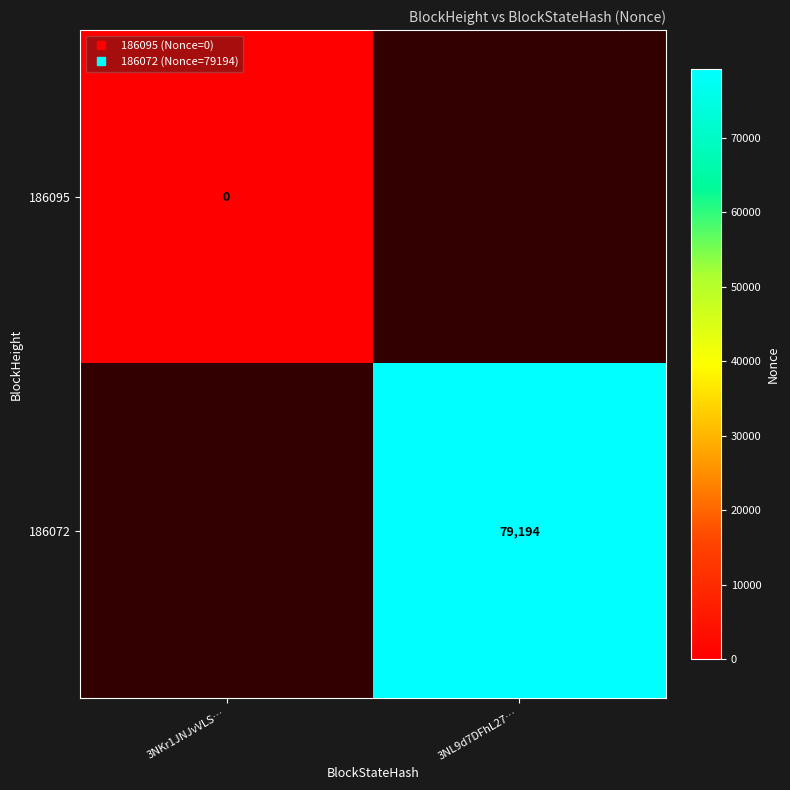

At how many categories does at least one series exceed 21970?

1